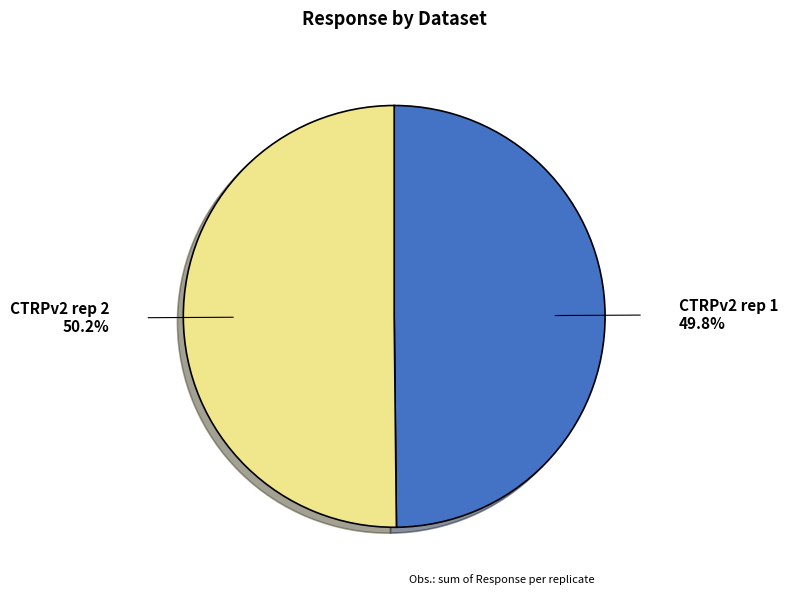

Approximately how many times larger is the value at CTRPv2 rep 2 compared to CTRPv2 rep 1?

1.0